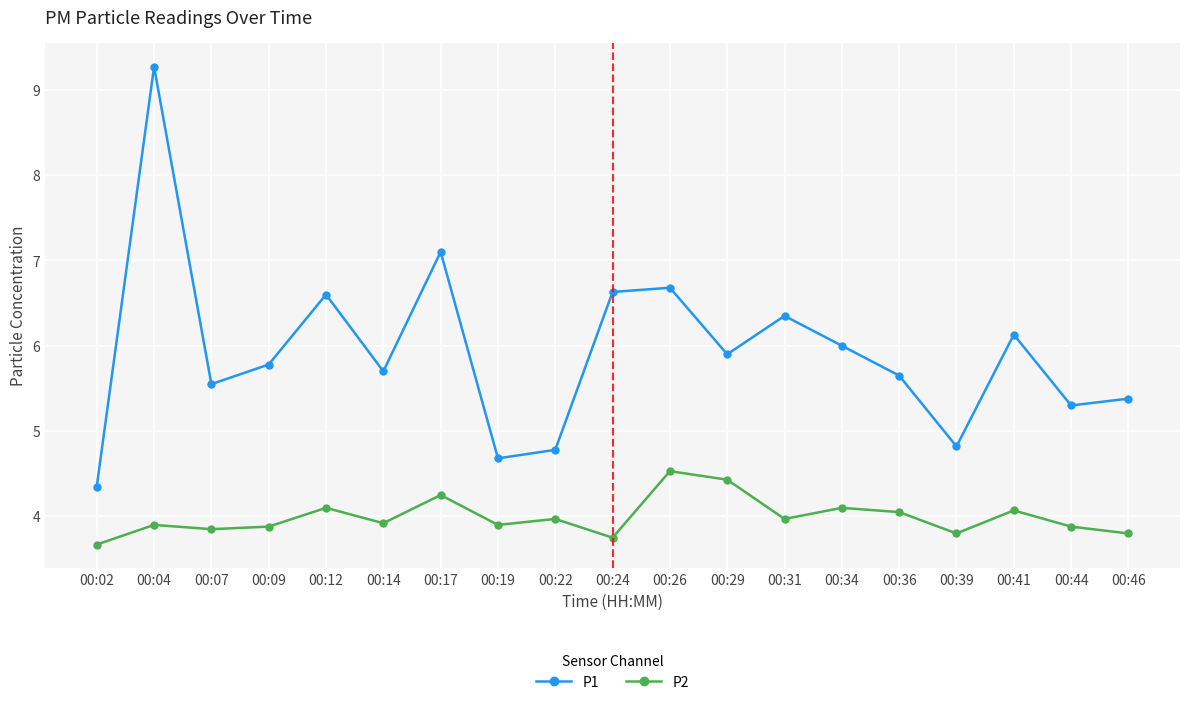

List the series in order of their overall mean, highest first.

P1, P2